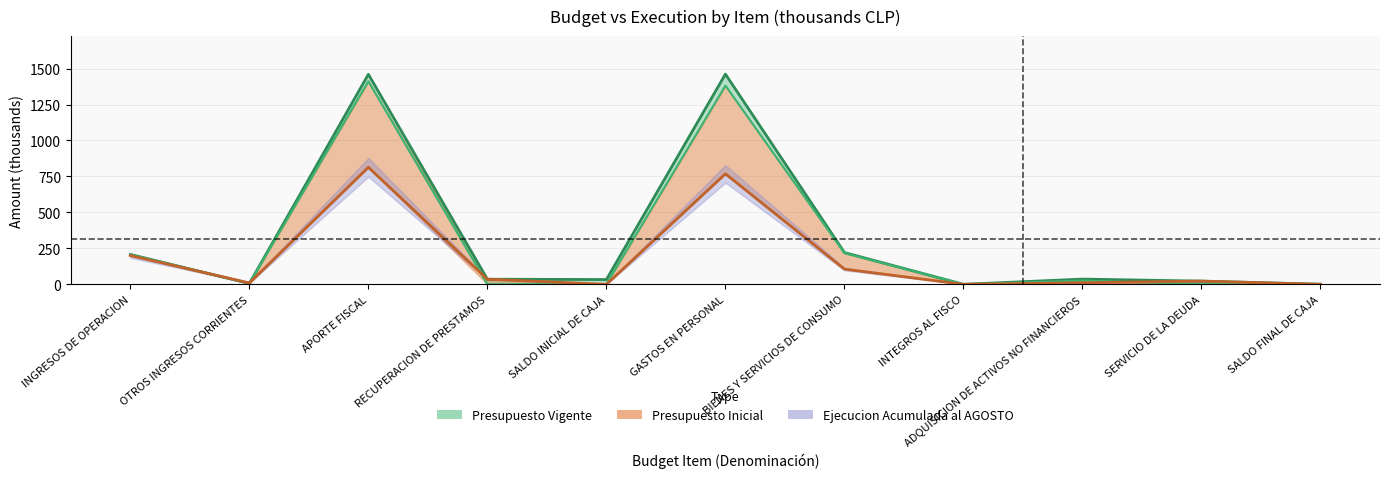

What is the sum of all Presupuesto Vigente values?

3485.2